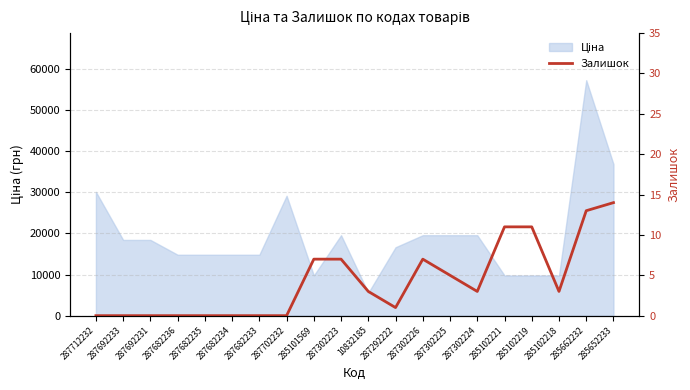

How many positive values are there?

12